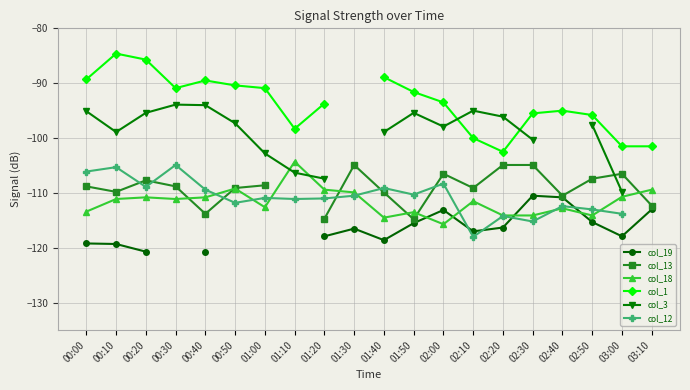

At which category is the sum across all series the highest?

00:10